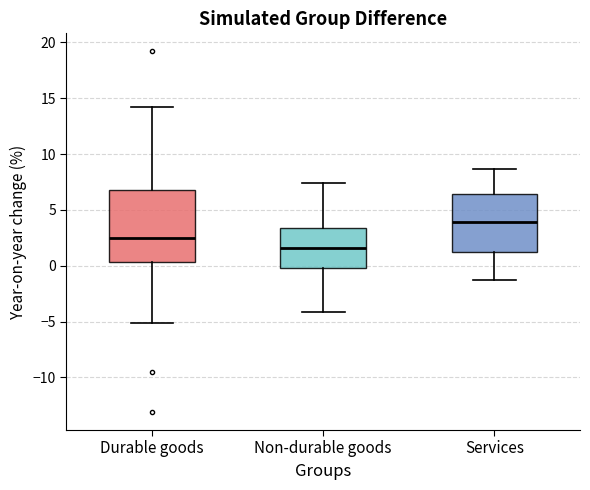

Reading left to right, transcribe this box plot: for each box, give where its median line is, the range the box spans, and where its two whiskers end, as read against the y-axis. The values are not printed on the chart, so give them approximately, as read against the axis.

Durable goods: median 2.5, box 0.5 to 7.0, whiskers -5.0 to 14.0
Non-durable goods: median 1.5, box 0.0 to 3.5, whiskers -4.0 to 7.5
Services: median 4.0, box 1.0 to 6.5, whiskers -1.5 to 8.5